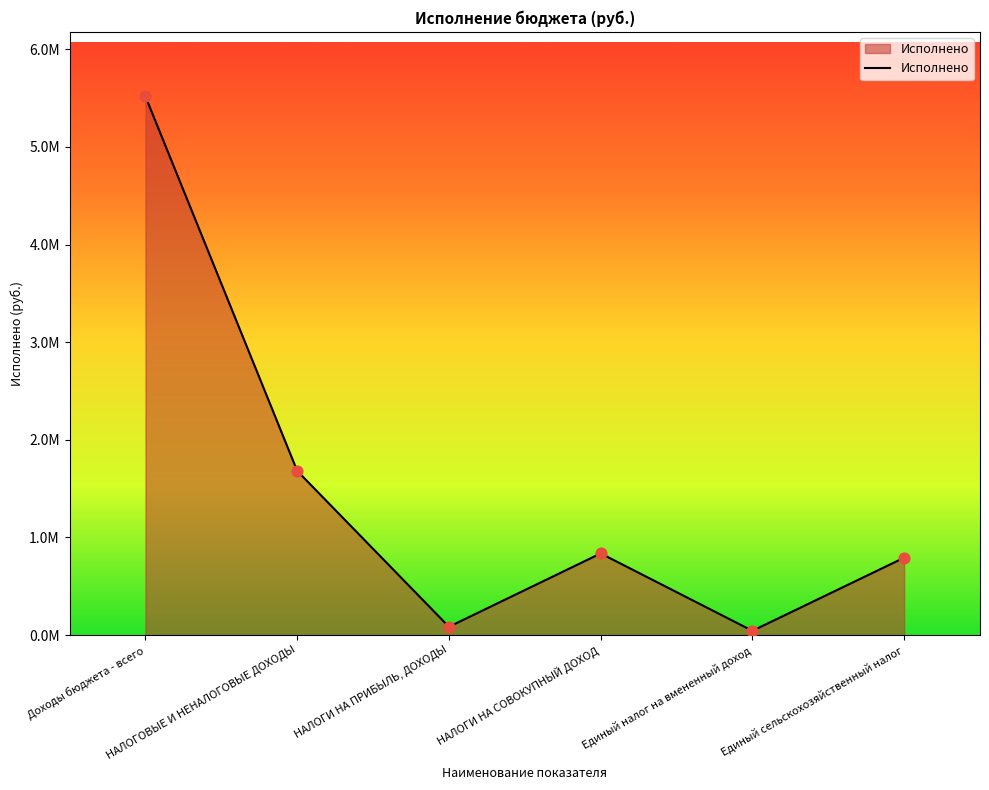

Which has a higher value, Единый сельскохозяйственный налог or НАЛОГИ НА ПРИБЫЛЬ, ДОХОДЫ?

Единый сельскохозяйственный налог